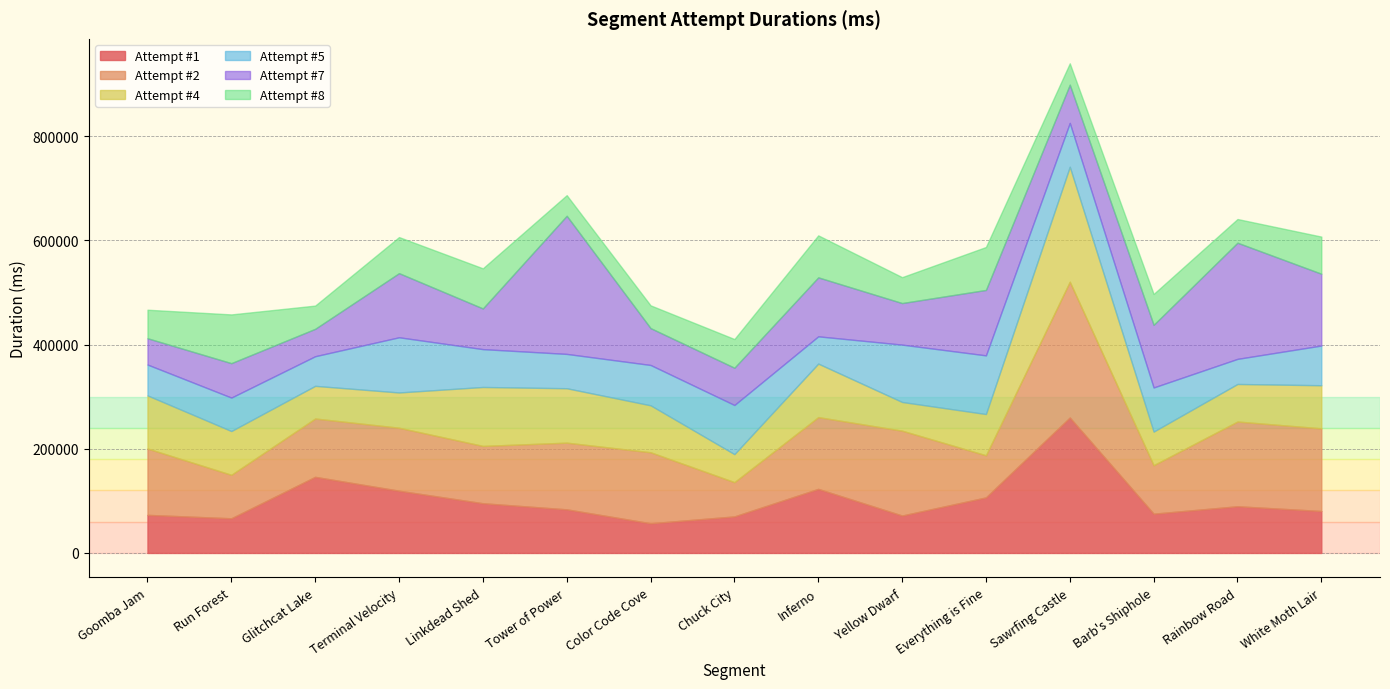

True or false: Attempt #2 and Attempt #5 intersect in this chart.

True